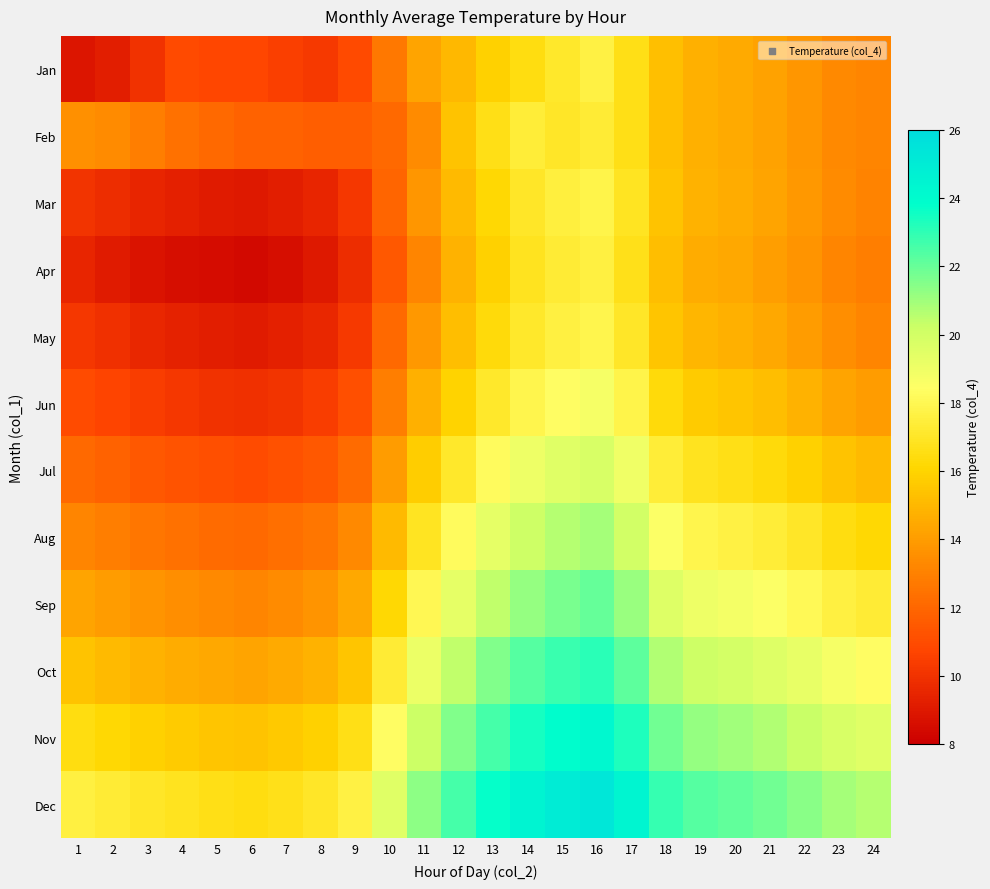

What is the spread (max minus min) of values at 19?

7.7